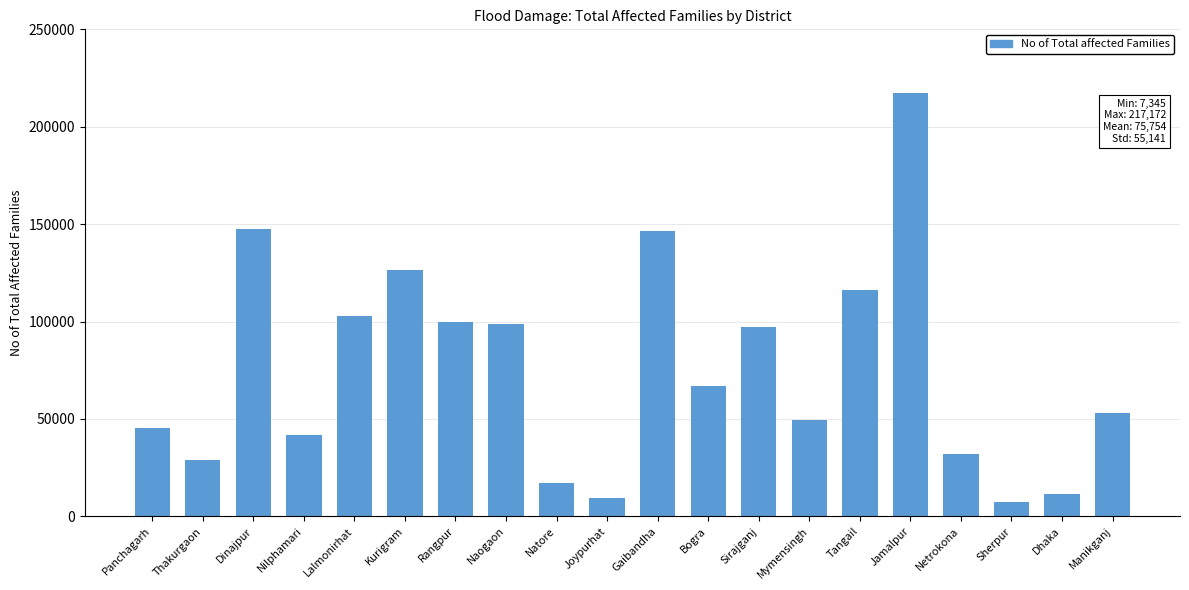

What is the label of the 4th bar from the left?

Nilphamari